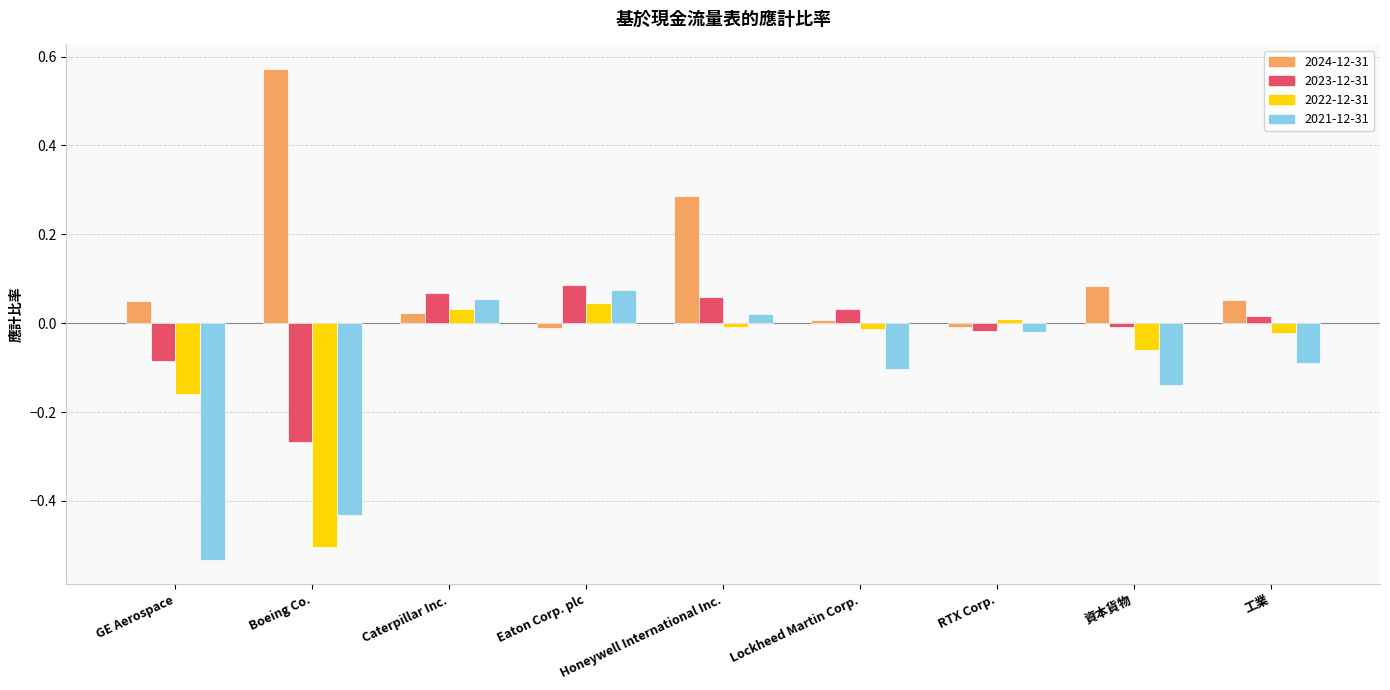

Rank the series by their average value, from highest to lowest.

2024-12-31, 2023-12-31, 2022-12-31, 2021-12-31